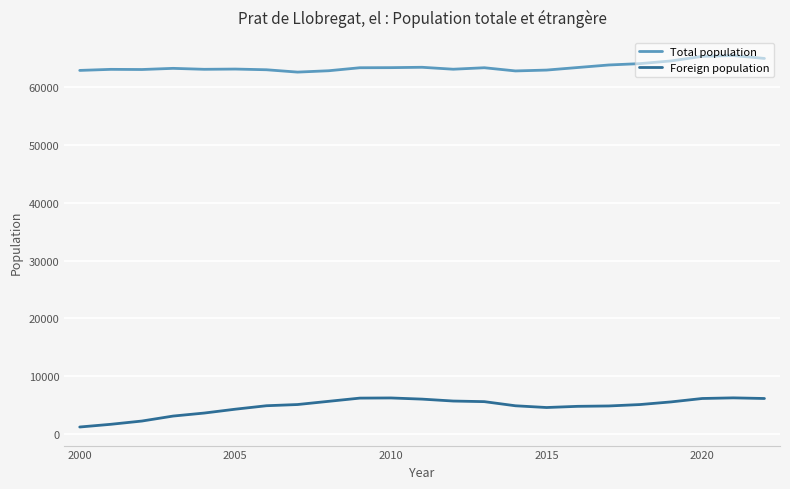

List the series in order of their peak value, highest first.

Total population, Foreign population